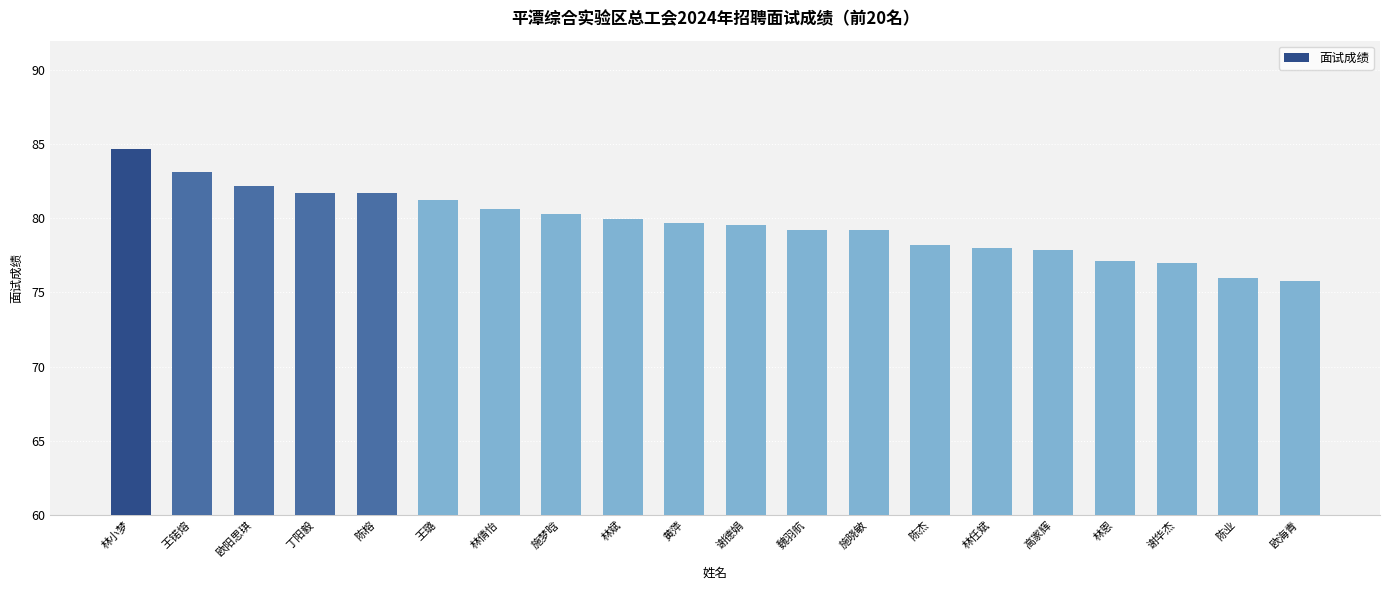

What is the change in value from 林小梦 to 高家辉?

-6.8